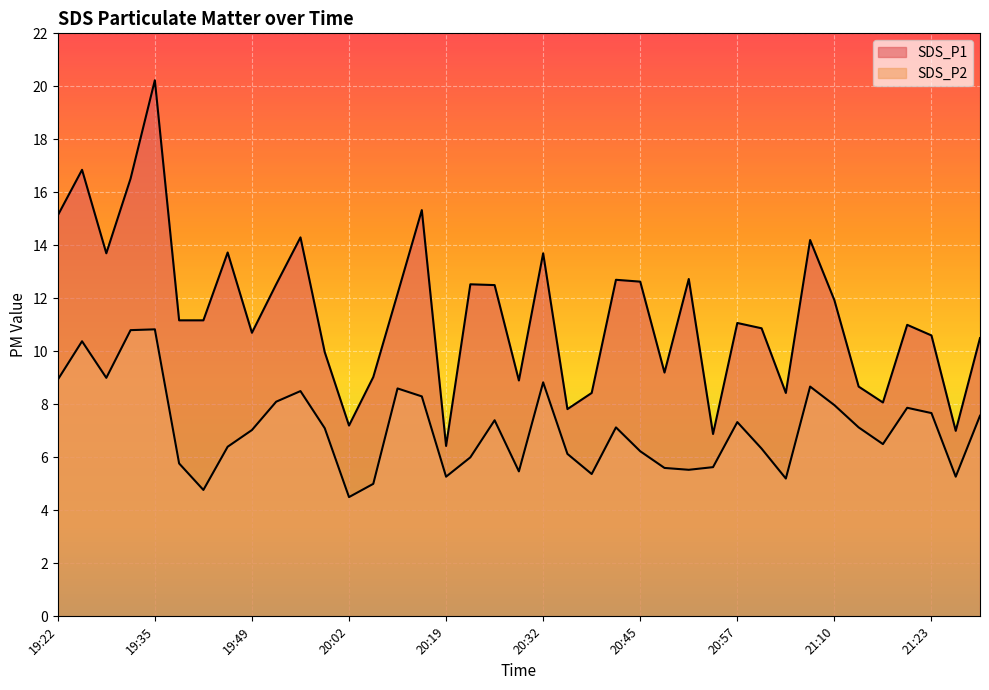

True or false: SDS_P1 and SDS_P2 intersect in this chart.

False